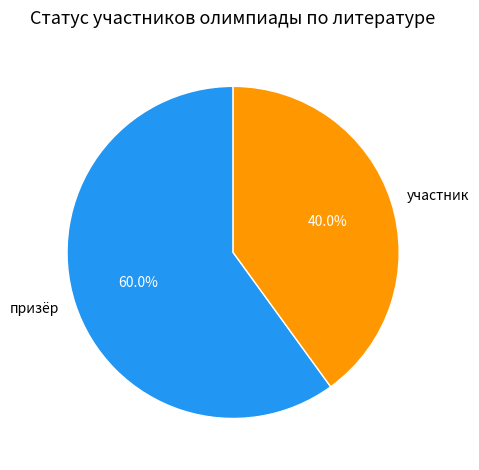

Rank the categories by value from lowest to highest.

участник, призёр